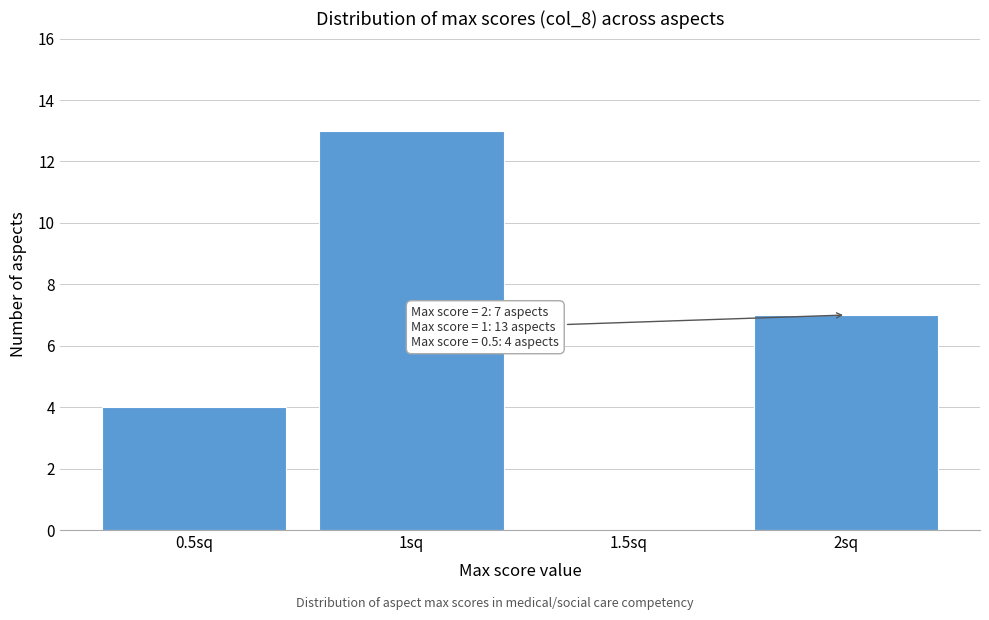

Which range on the x-axis has the tallest bar?

0.75 to 1.25